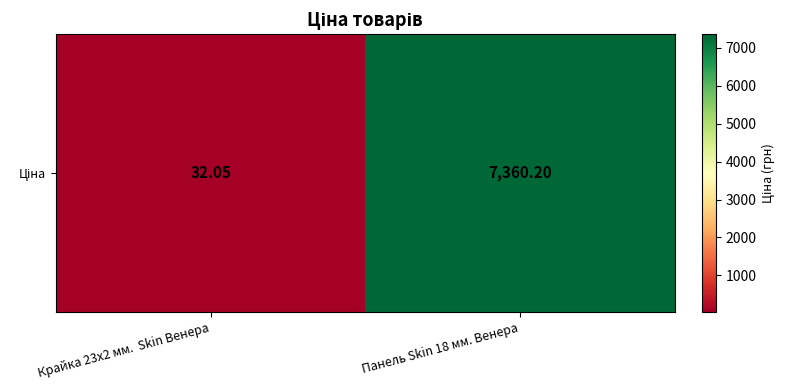

The chart shows a value of 11743.4 at Панель Skin 18 мм. Венера. True or false?

False